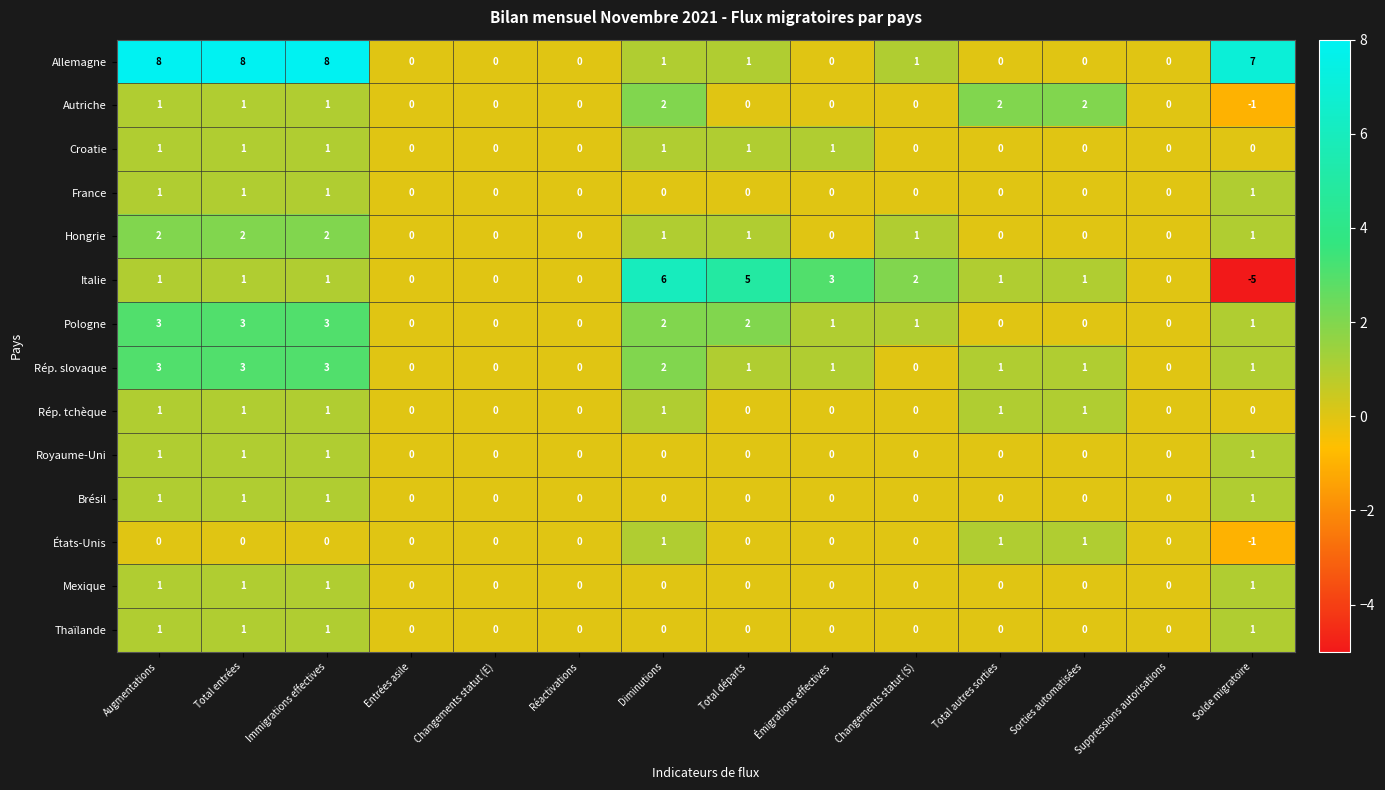

Is it true that États-Unis equals 0 at Suppressions autorisations?

True